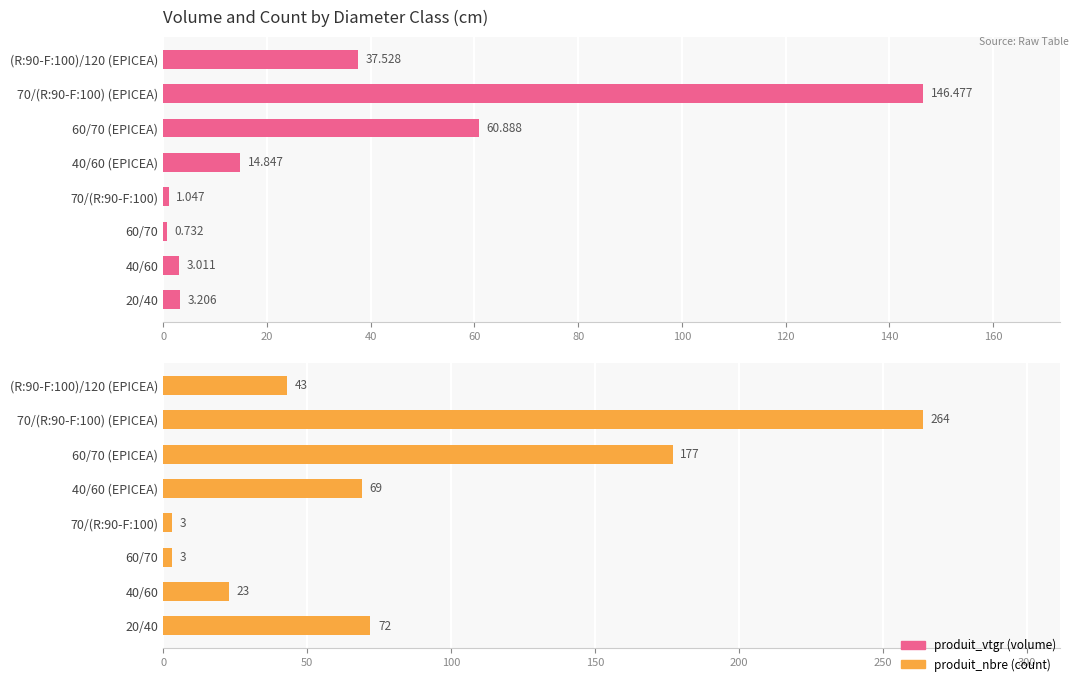

How many groups of bars are there?

8